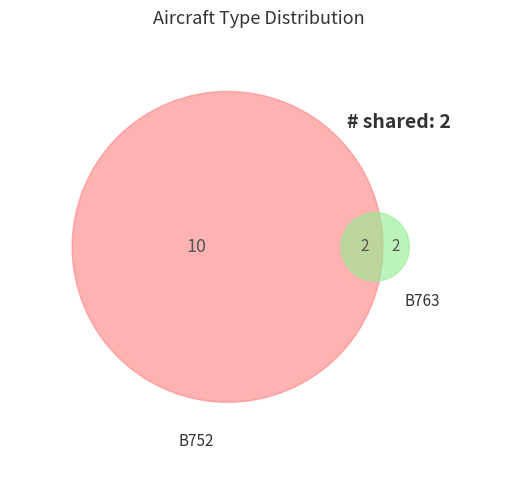

To the nearest percent, what is the difference between the B763 and B752 slice percentages?

67%